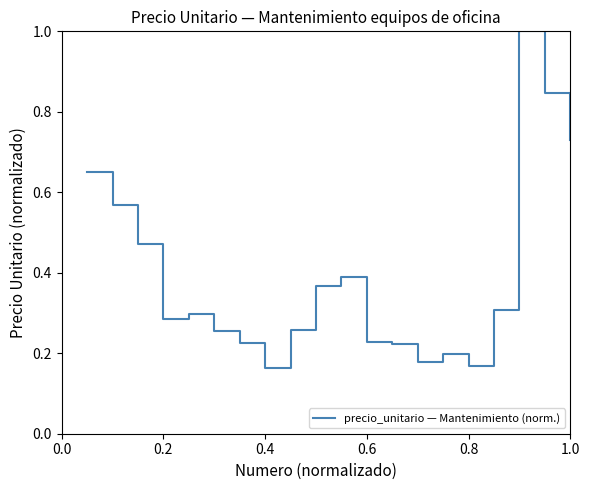

How many values are between 0 and 1?

20